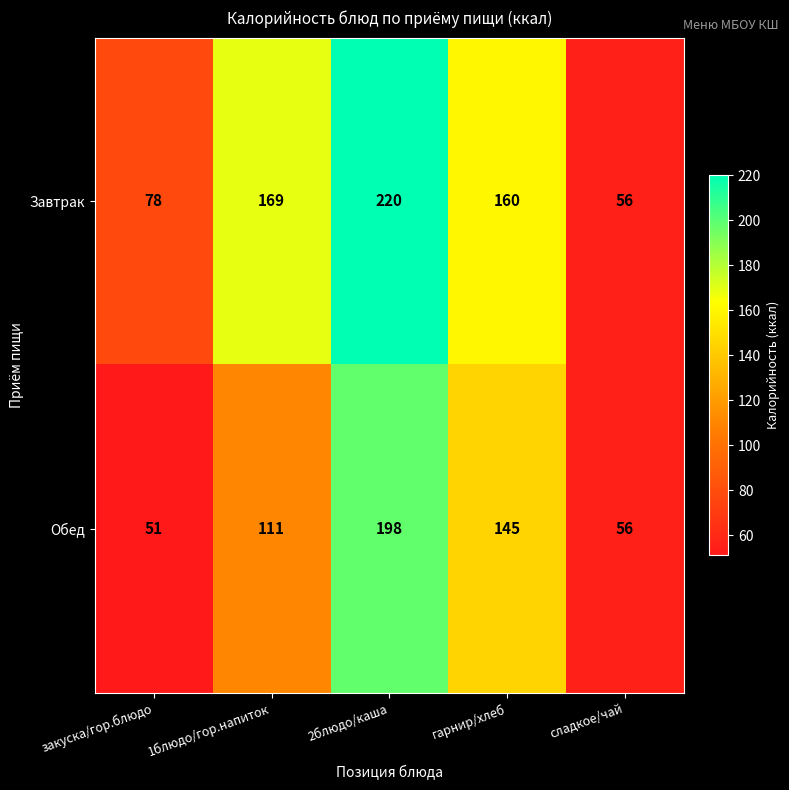

The value of Обед at 1блюдо/гор.напиток is 189. True or false?

False